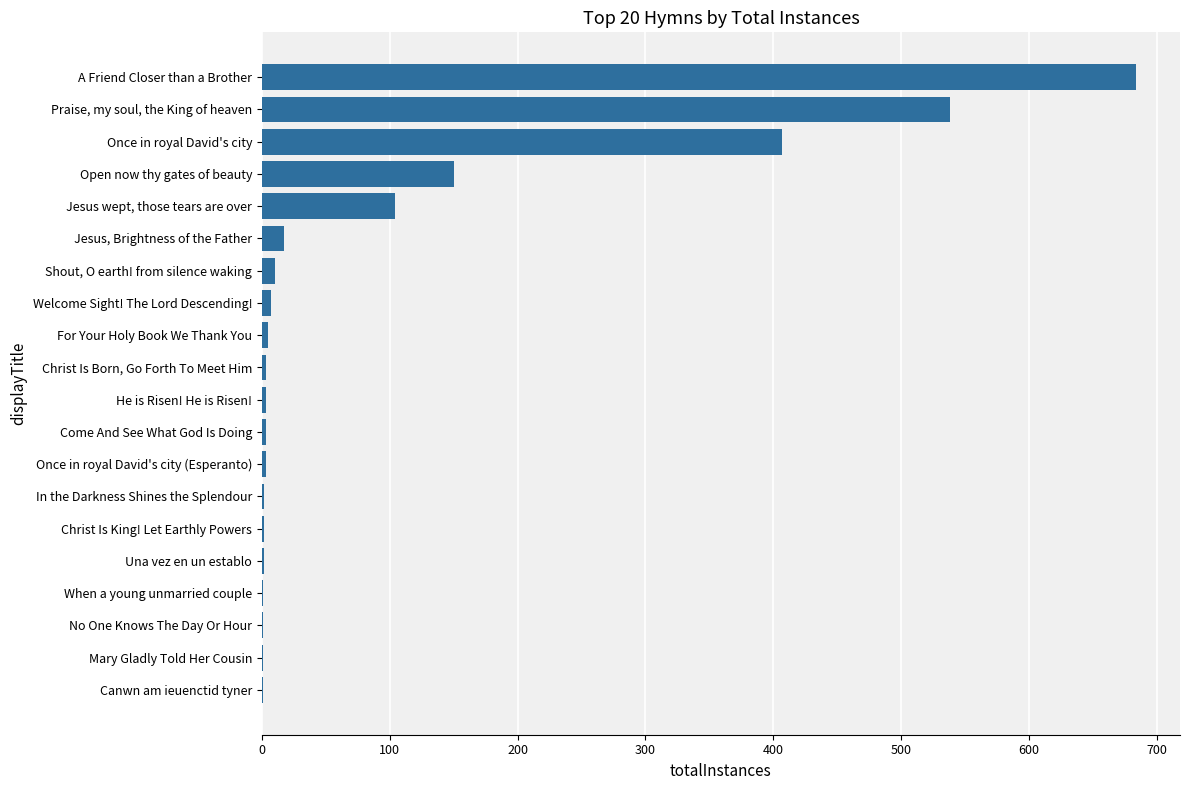

At which label is the value closest to 342?

Once in royal David's city